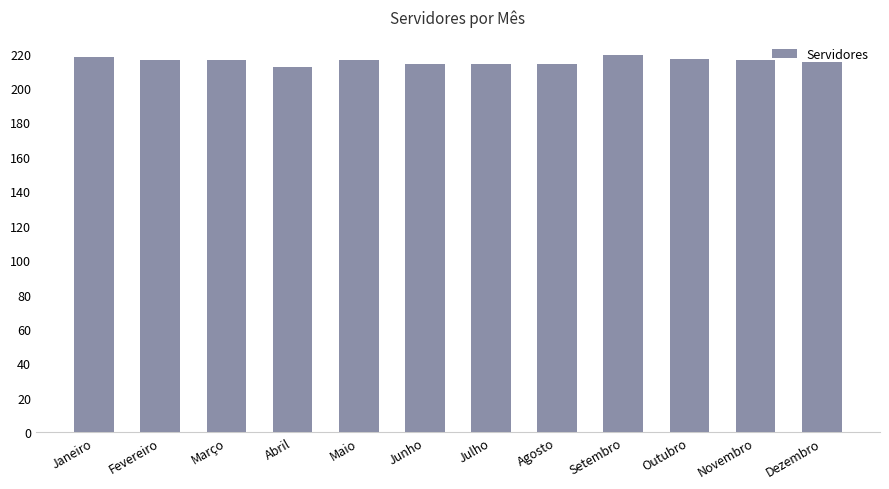

Reading right to left, list all the values displayed in this chart.

Dezembro=215	Novembro=216	Outubro=217	Setembro=219	Agosto=214	Julho=214	Junho=214	Maio=216	Abril=212	Março=216	Fevereiro=216	Janeiro=218